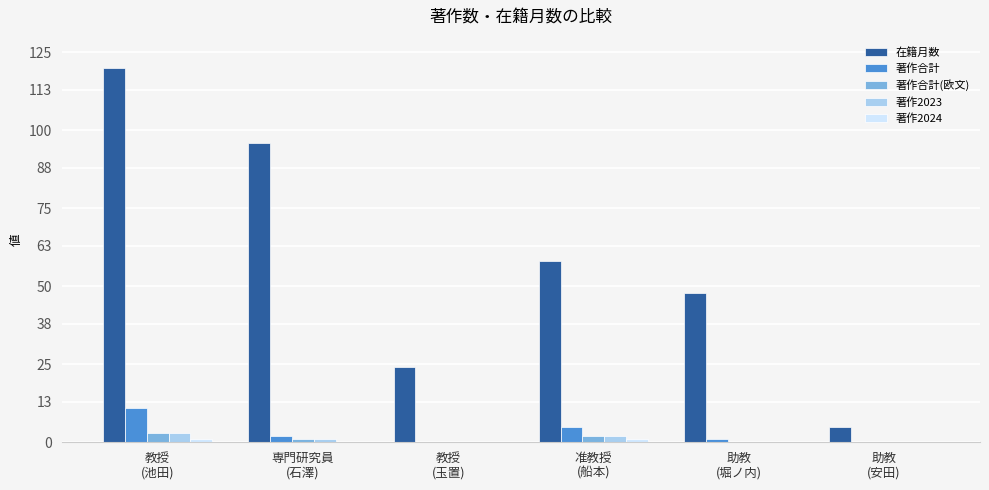

What is the maximum value for 在籍月数?

120